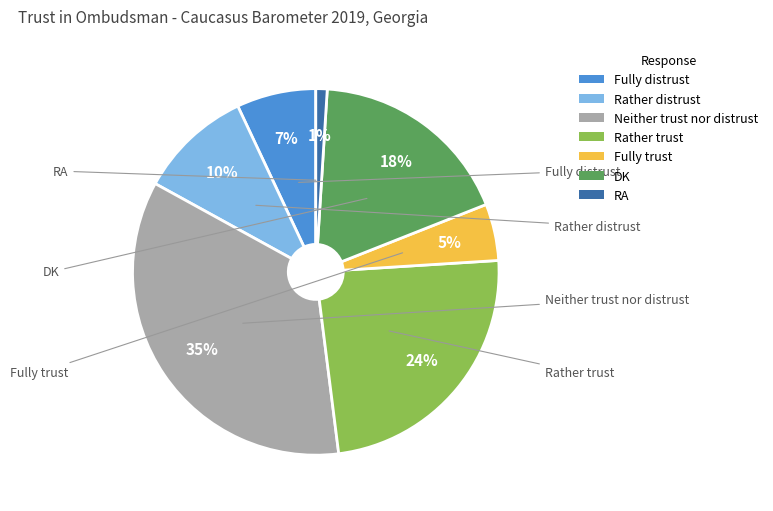

To the nearest percent, what is the average slice percentage?

14%